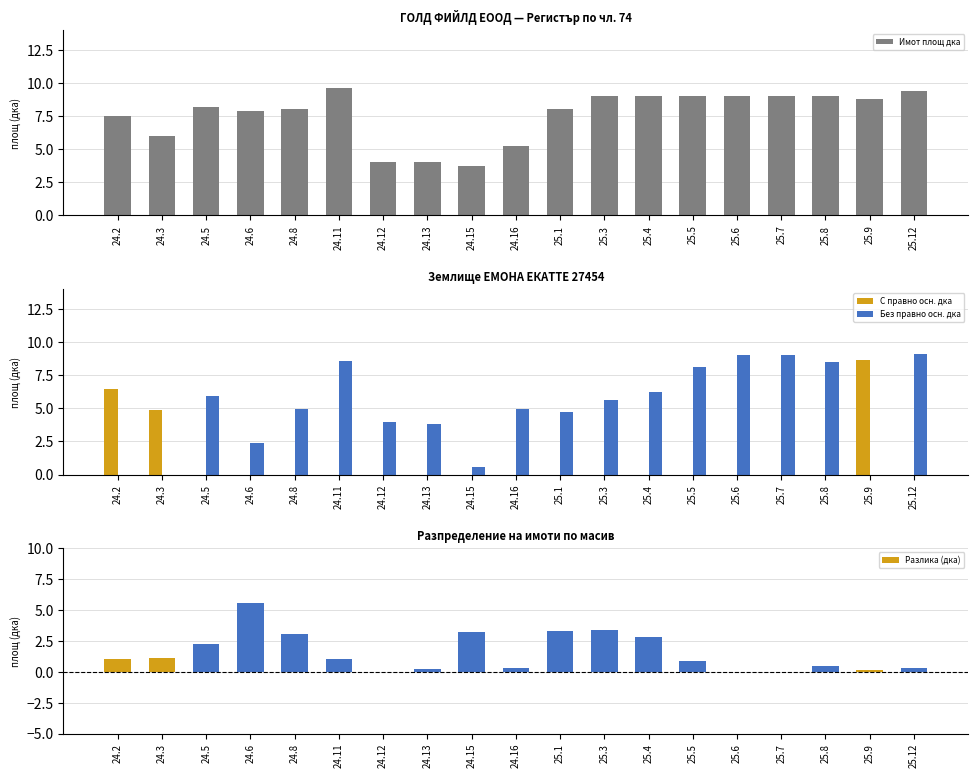

What is the value of the Имот площ дка bar at the 3rd from the left?

8.2